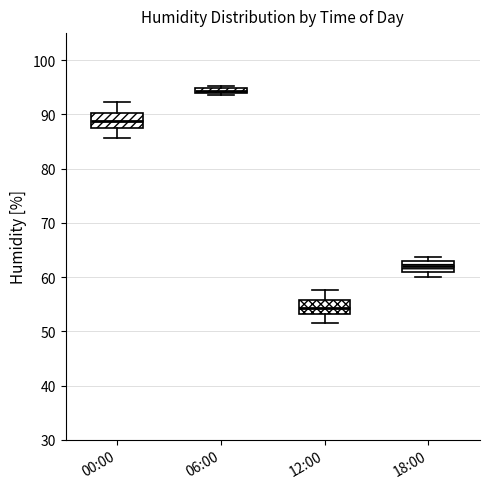

Where does the lower whisker of the box for 12:00 end on the y-axis? The values are not printed on the chart, so give them approximately, as read against the axis.

52